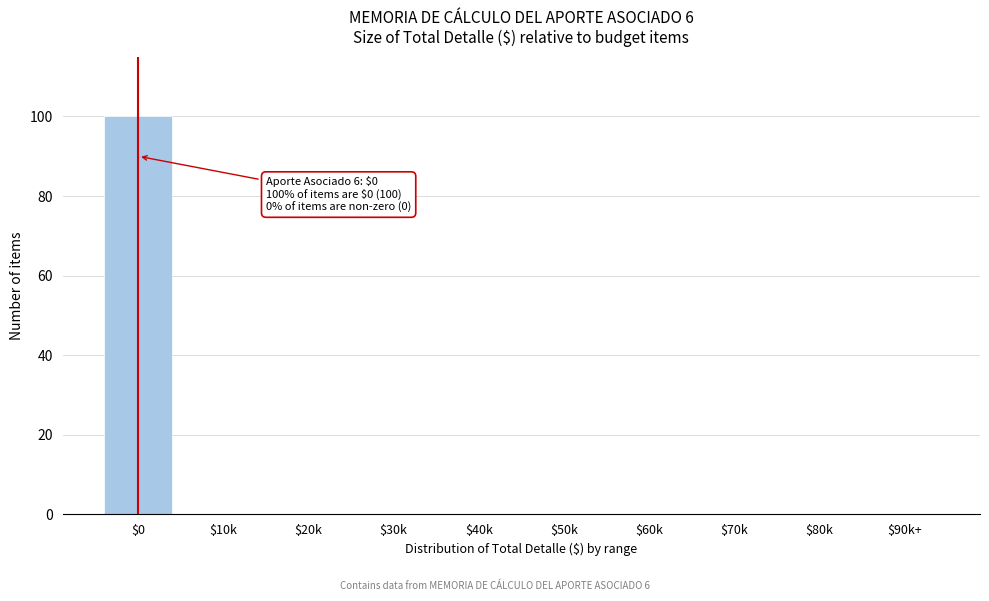

What is the sum of all values?

100